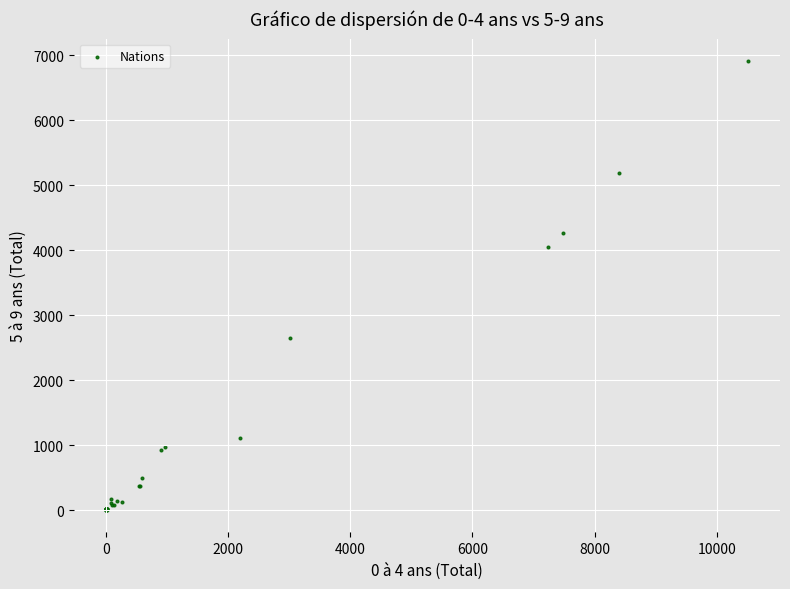

What Y value in the scatter plot is closest to 3455?

4055